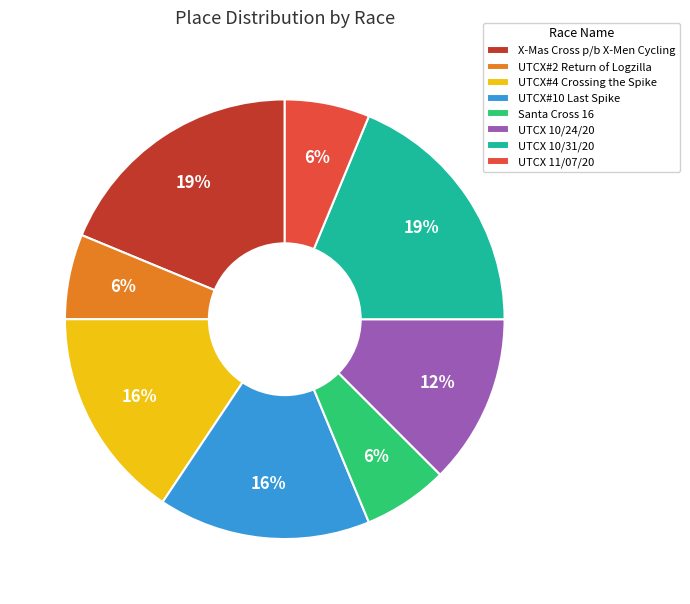

To the nearest percent, what portion does UTCX#4 Crossing the Spike represent?

16%